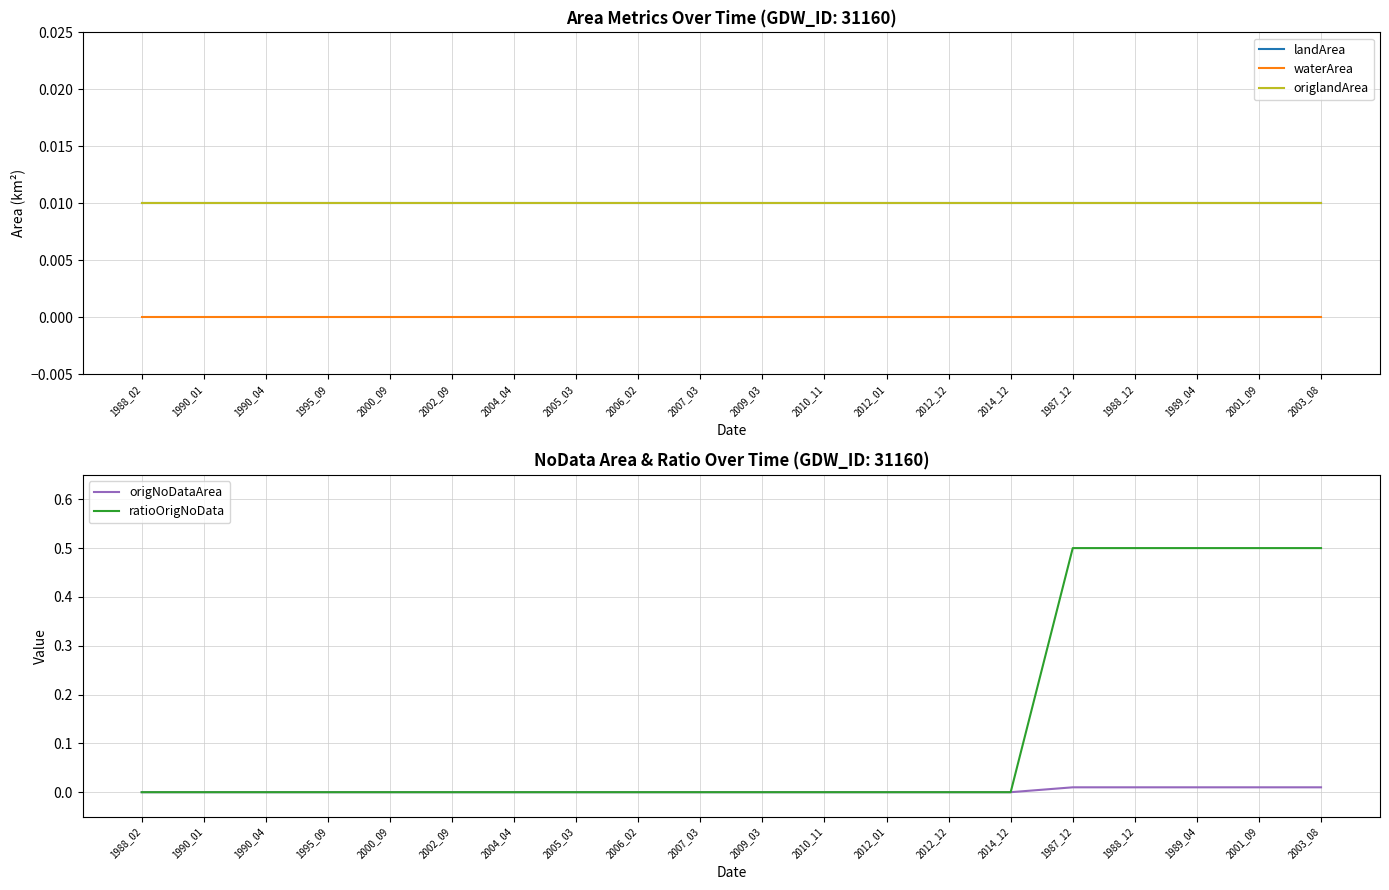

Between 1988_12 and 2001_09, which series saw the biggest shift?

landArea